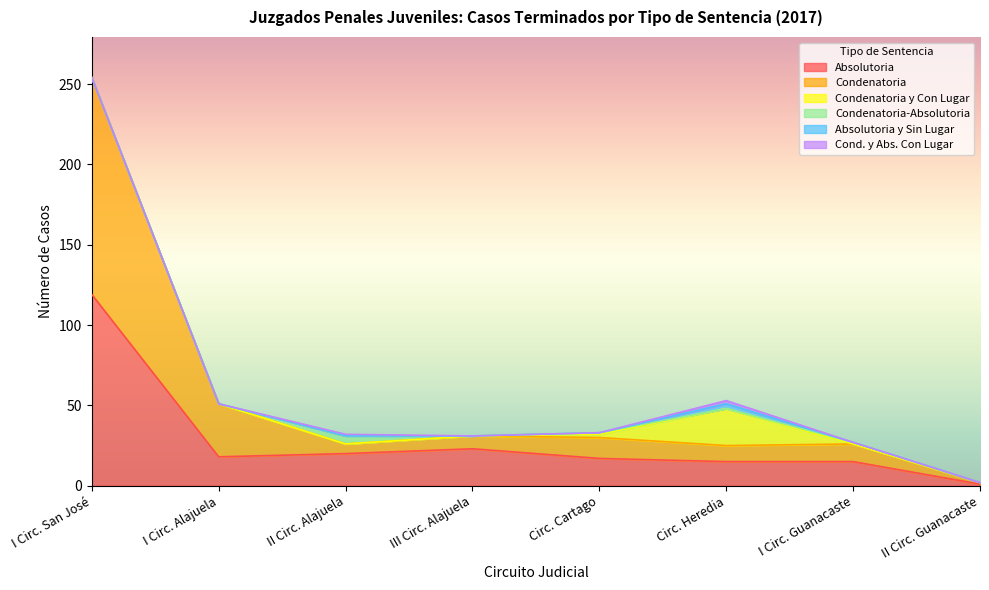

How many interior local peaks does the Absolutoria series have?

1